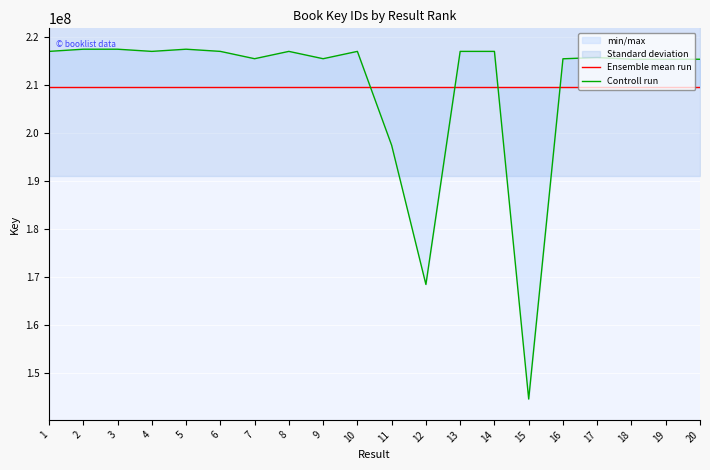

Which label corresponds to the largest value in the chart?

2